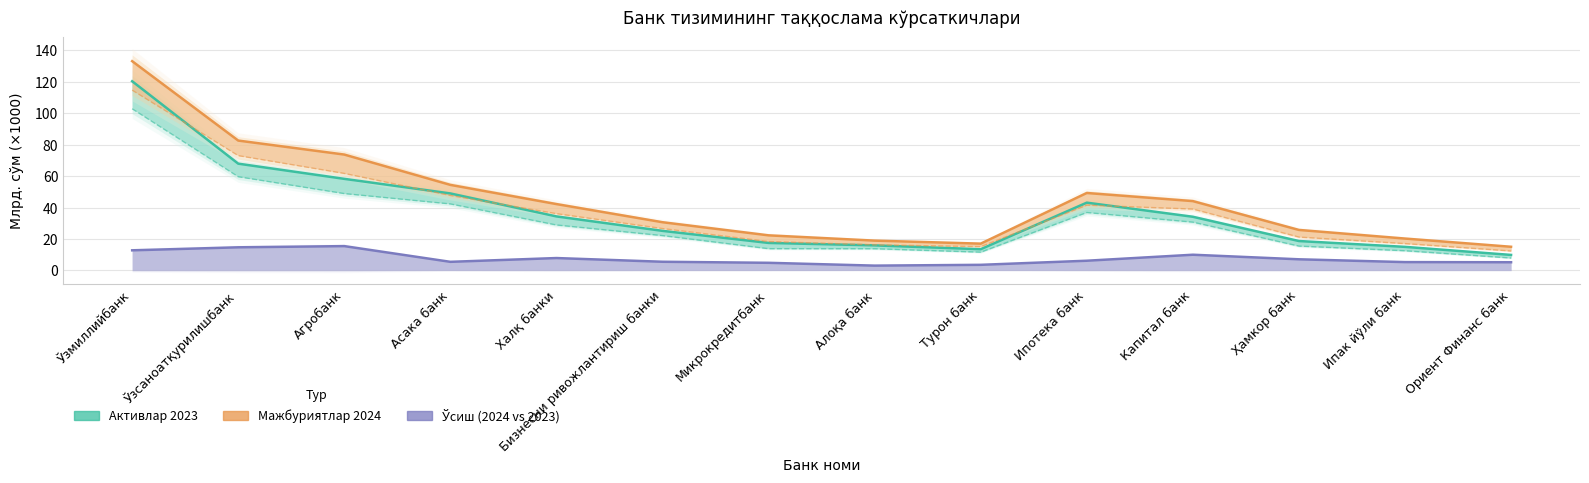

True or false: Активлар 2023 and Мажбуриятлар 2023 intersect in this chart.

False